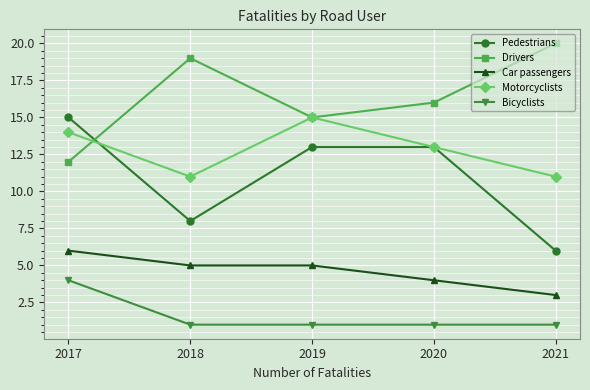

Reading right to left, extract all data points from this chart.

Pedestrians: 6	13	13	8	15
Drivers: 20	16	15	19	12
Car passengers: 3	4	5	5	6
Motorcyclists: 11	13	15	11	14
Bicyclists: 1	1	1	1	4